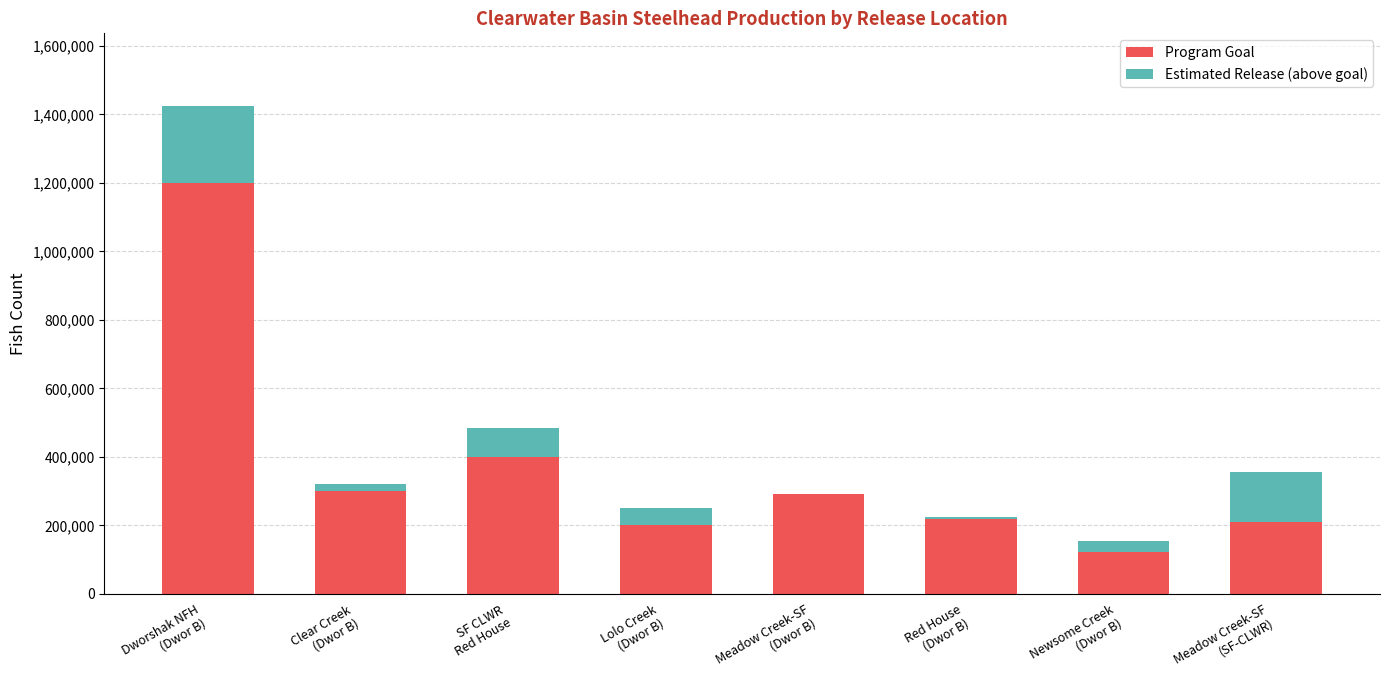

The Program Goal series shows 1200000 at Dworshak NFH
(Dwor B). True or false?

True